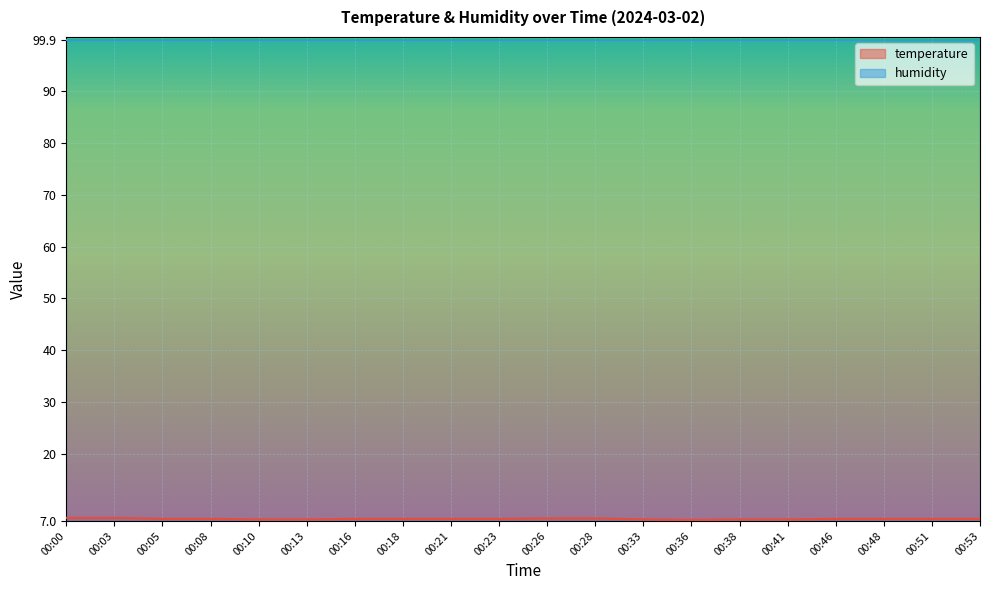

What is the difference between the maximum and minimum values?

0.4